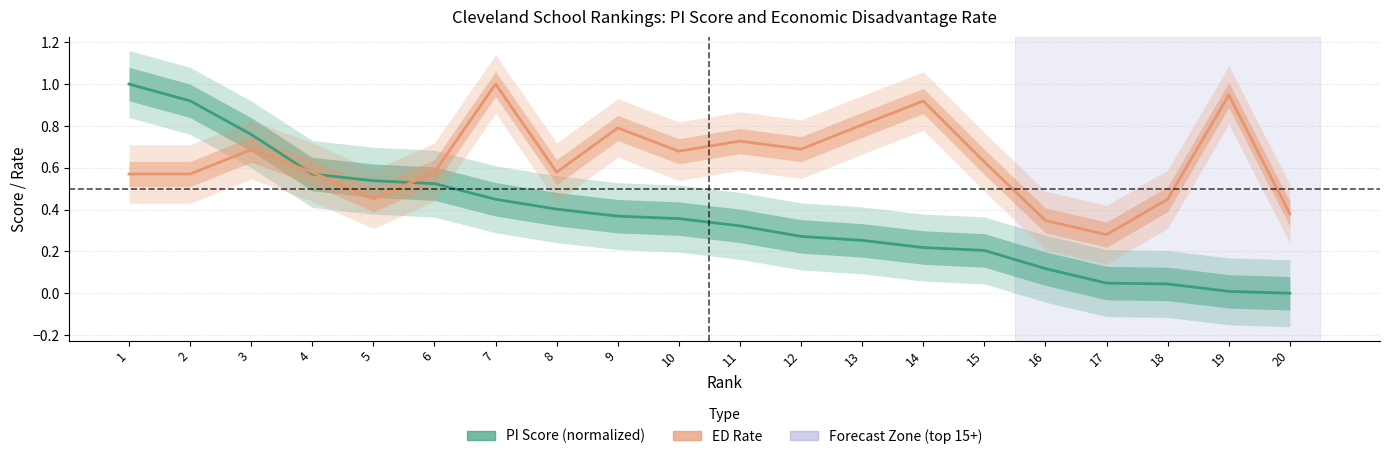

What is the difference between the maximum and minimum values in the PI Score (normalized) series?

1.0